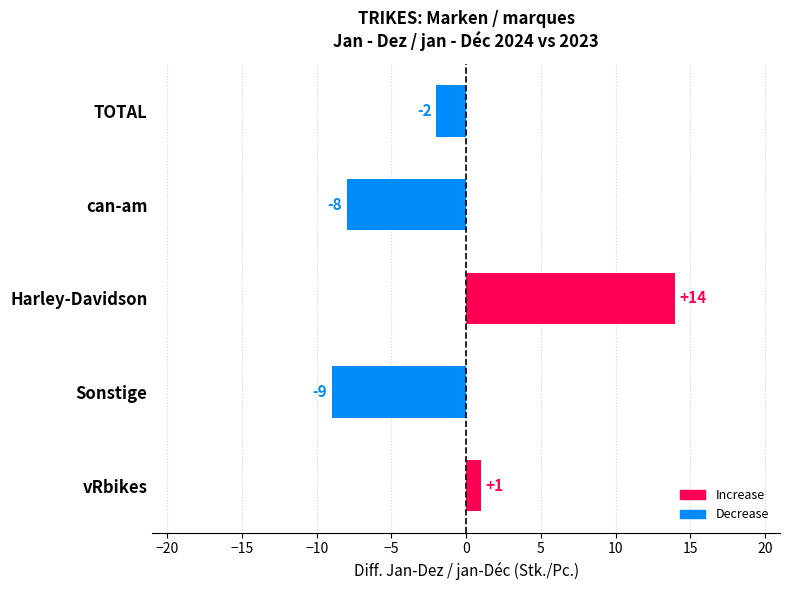

Reading top to bottom, extract all data points from this chart.

TOTAL=-2	can-am=-8	Harley-Davidson=14	Sonstige=-9	vRbikes=1